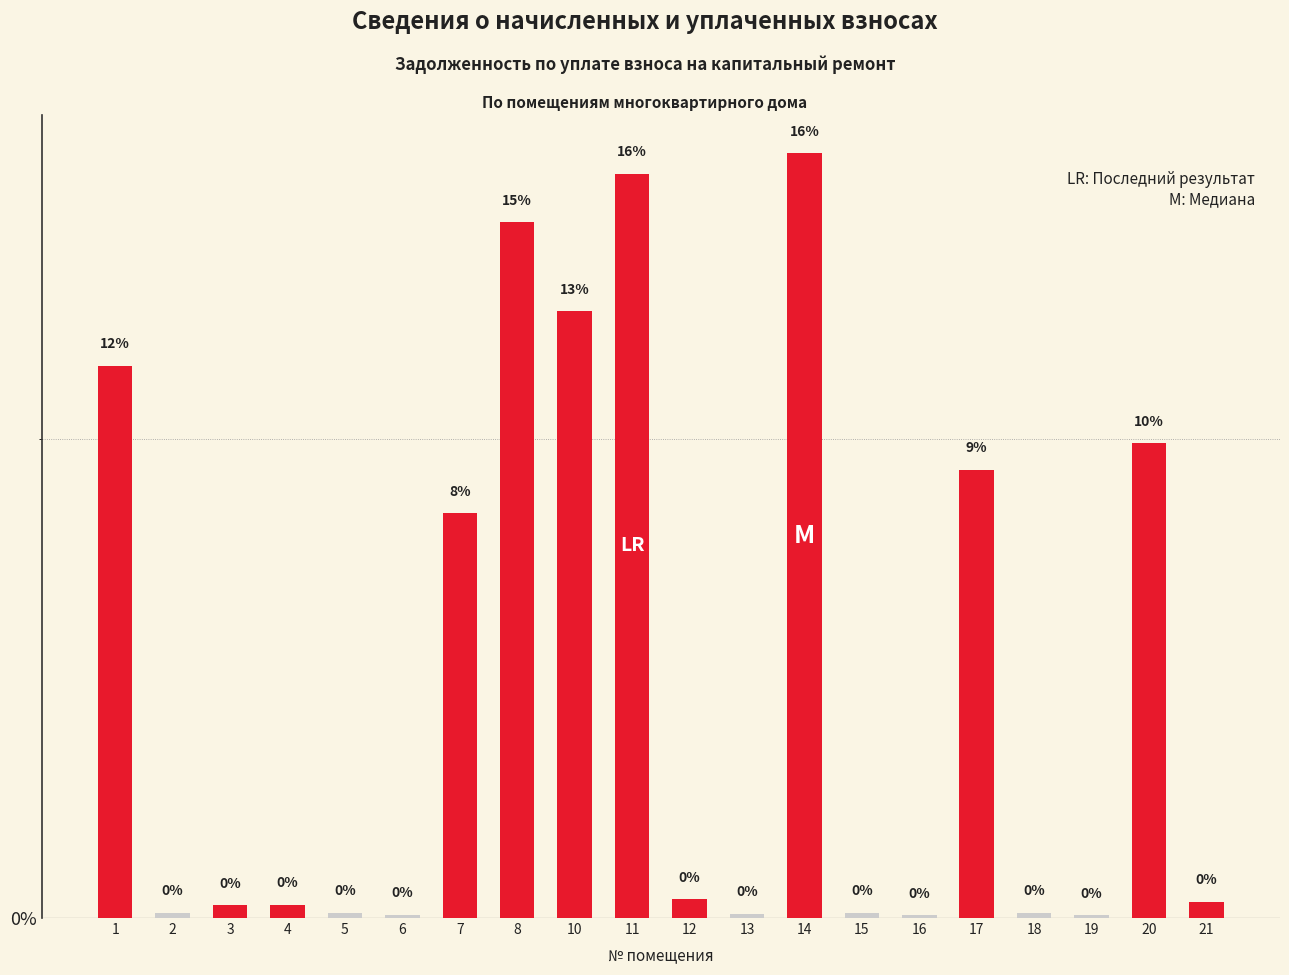

How many bars are there in total?

20